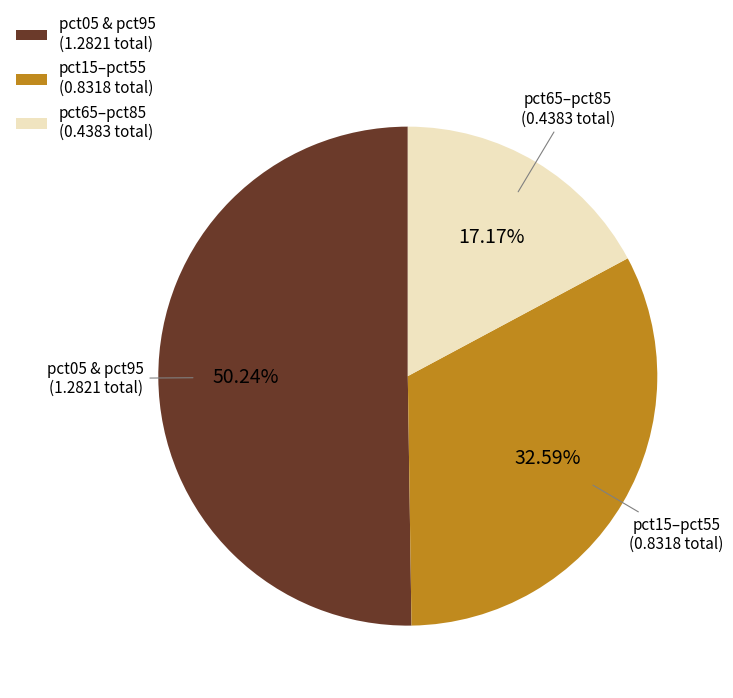

Is the sum of pct05 & pct95 (1.2821 total) and pct65–pct85 (0.4383 total) greater than half?

Yes